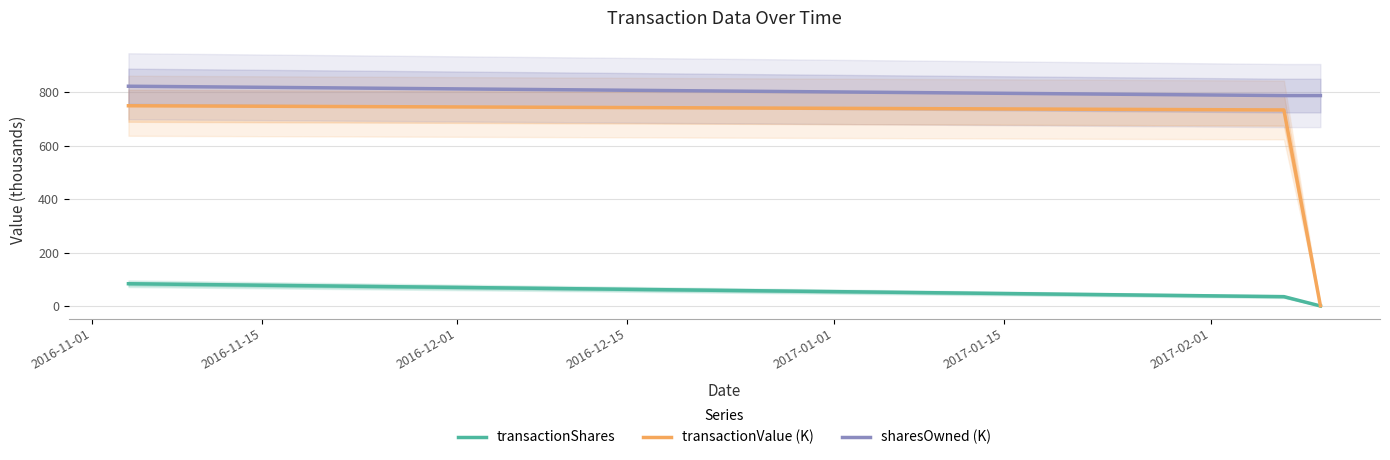

List the series in order of their overall mean, highest first.

sharesOwned (K), transactionValue (K), transactionShares